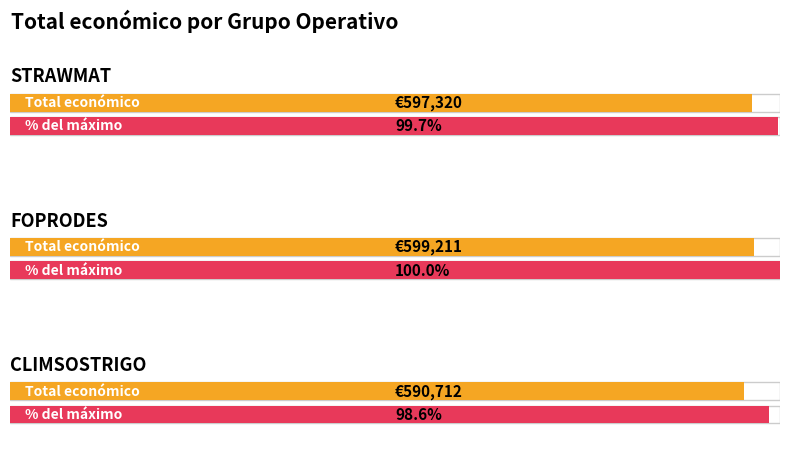

How many data points are less than 597320?

1